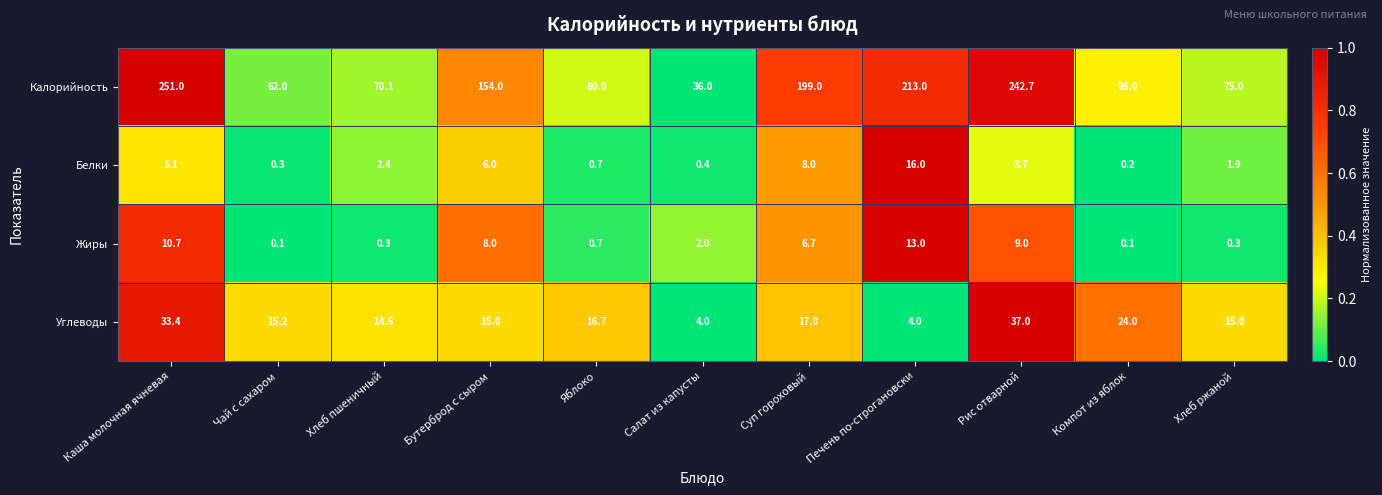

At which label does Калорийность reach its minimum?

Салат из капусты